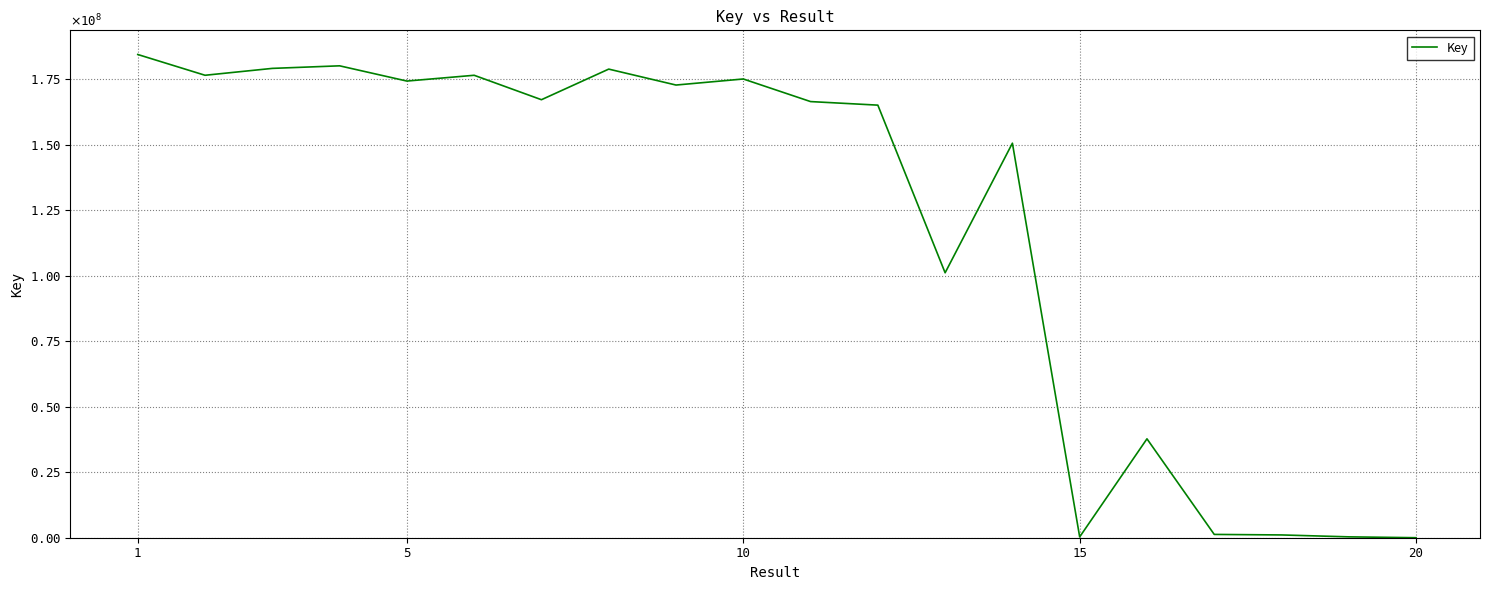

Does the chart have visible grid lines?

Yes